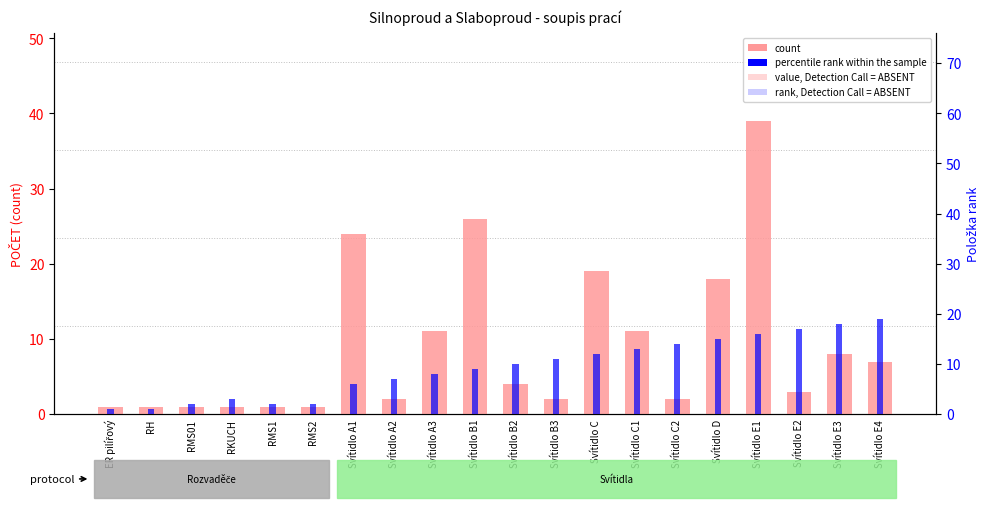

Which series changed the most between RH and RMS1?

percentile rank within the sample